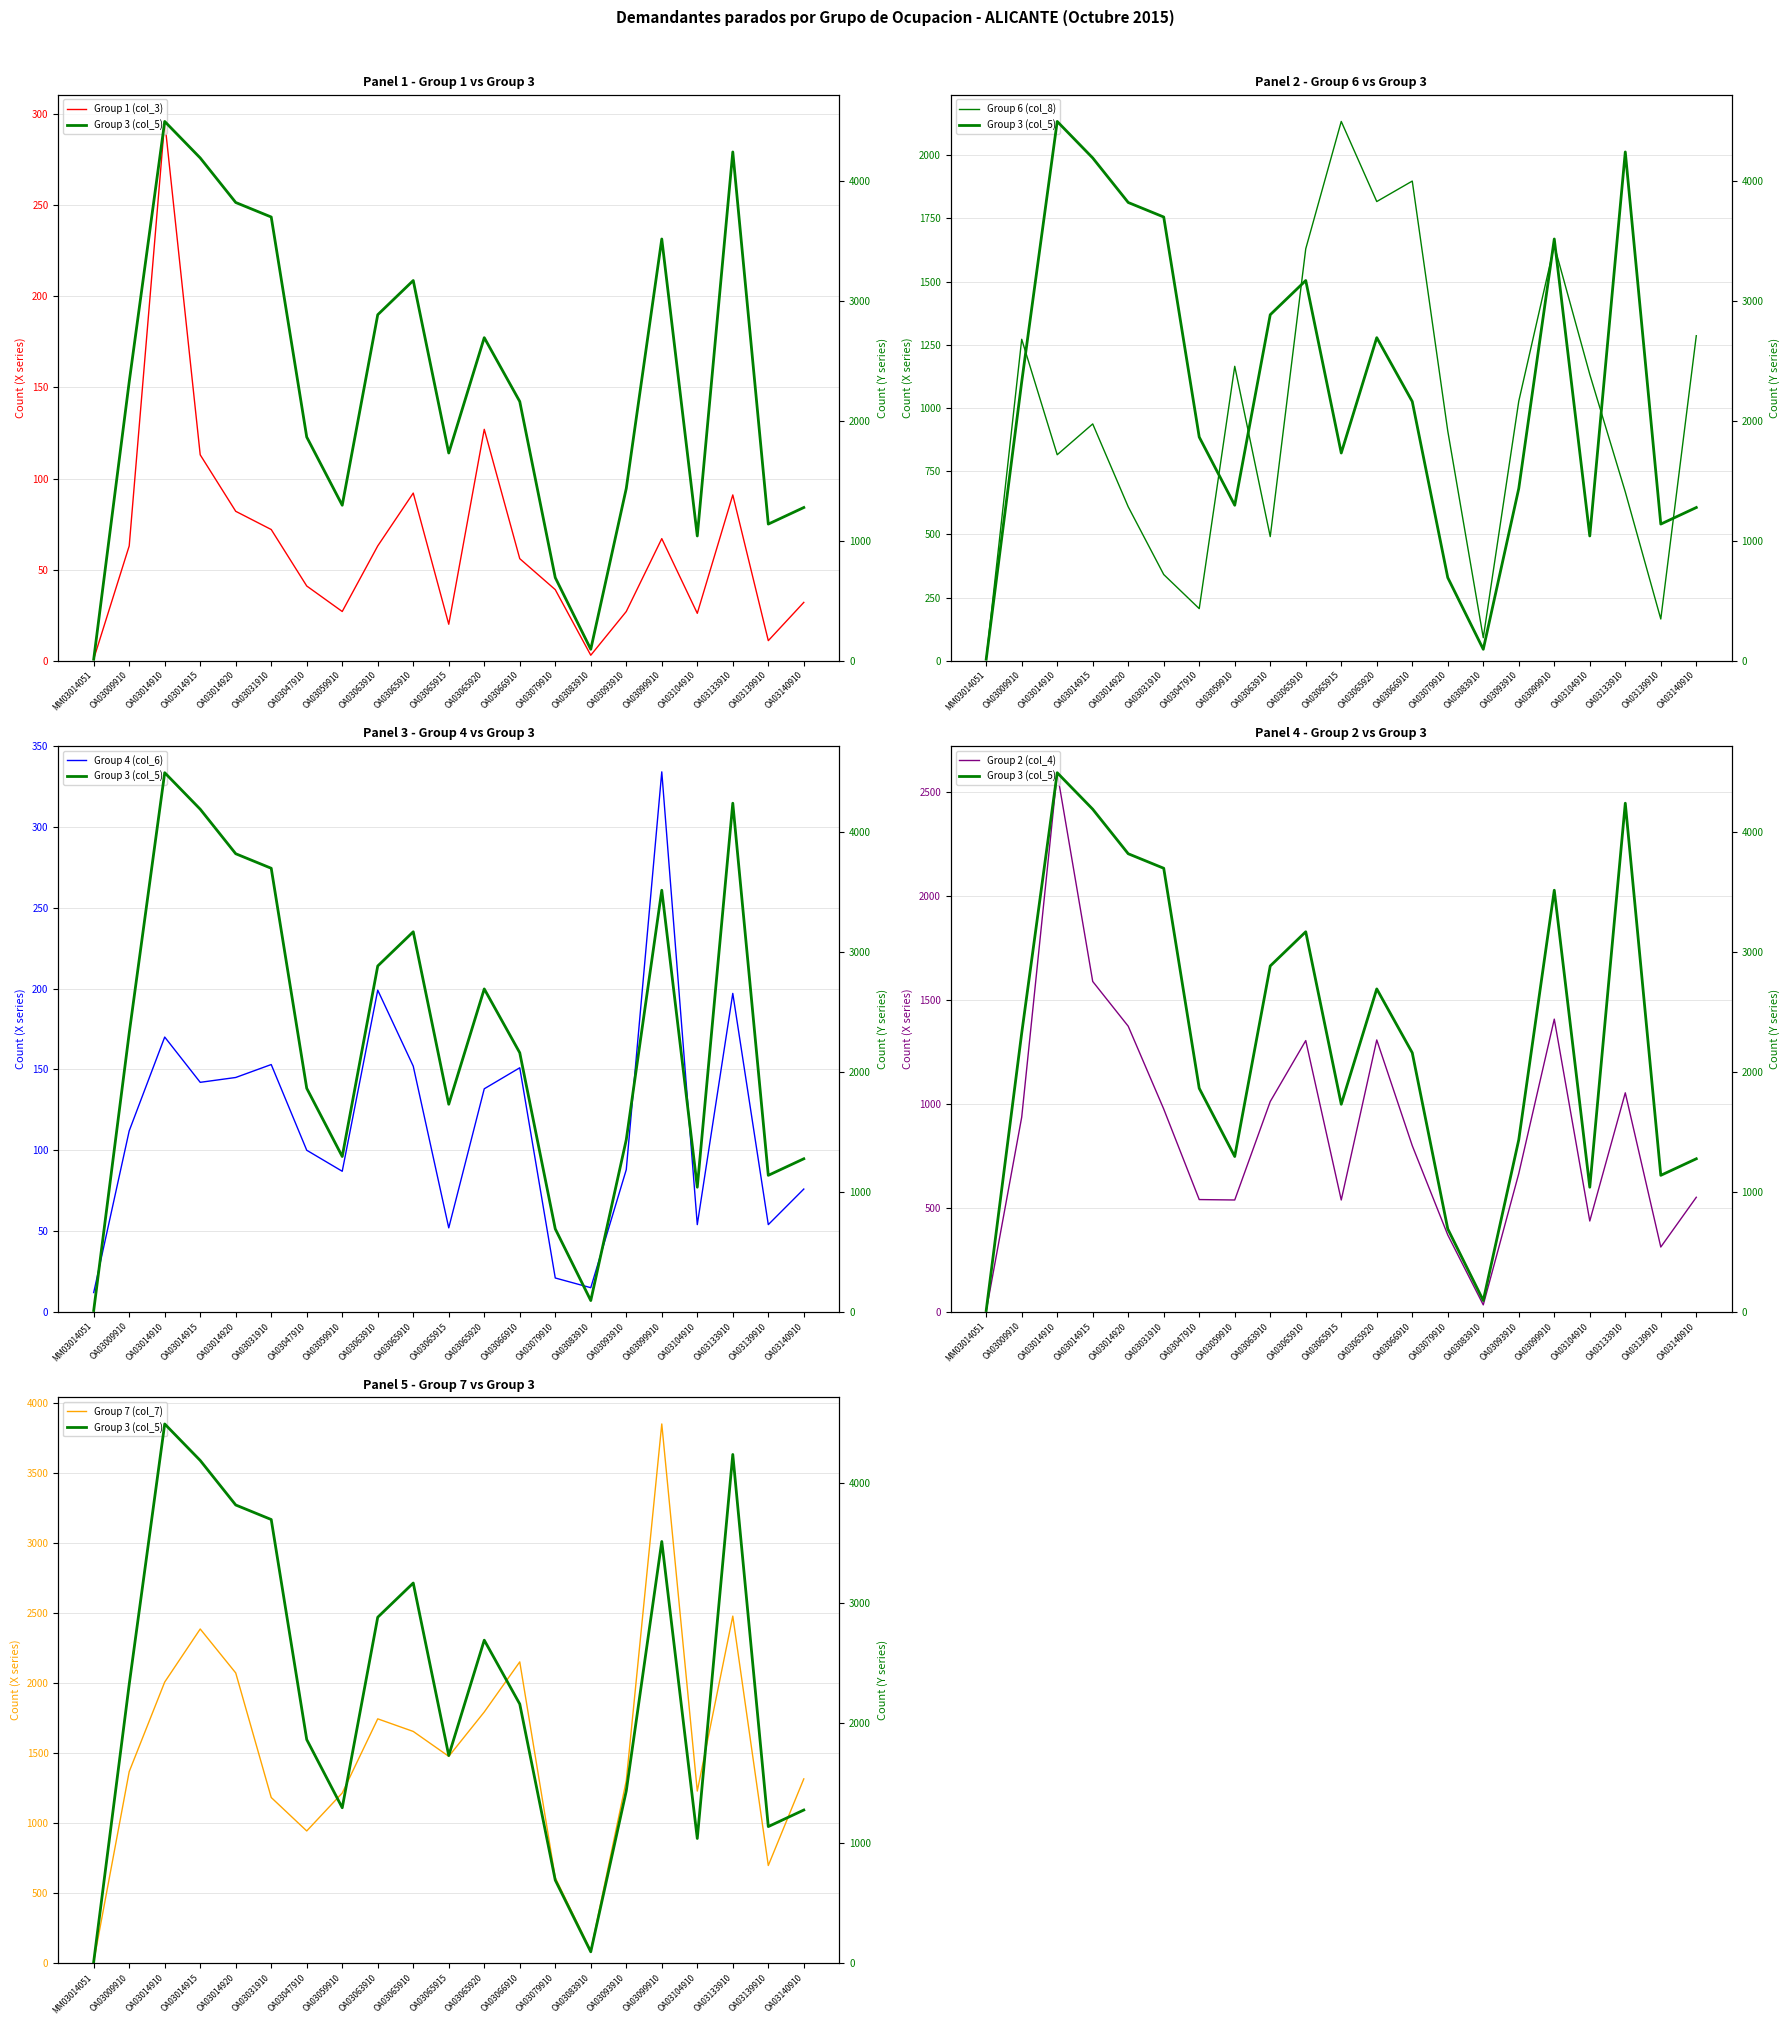

At how many categories does at least one series exceed 4086?

3